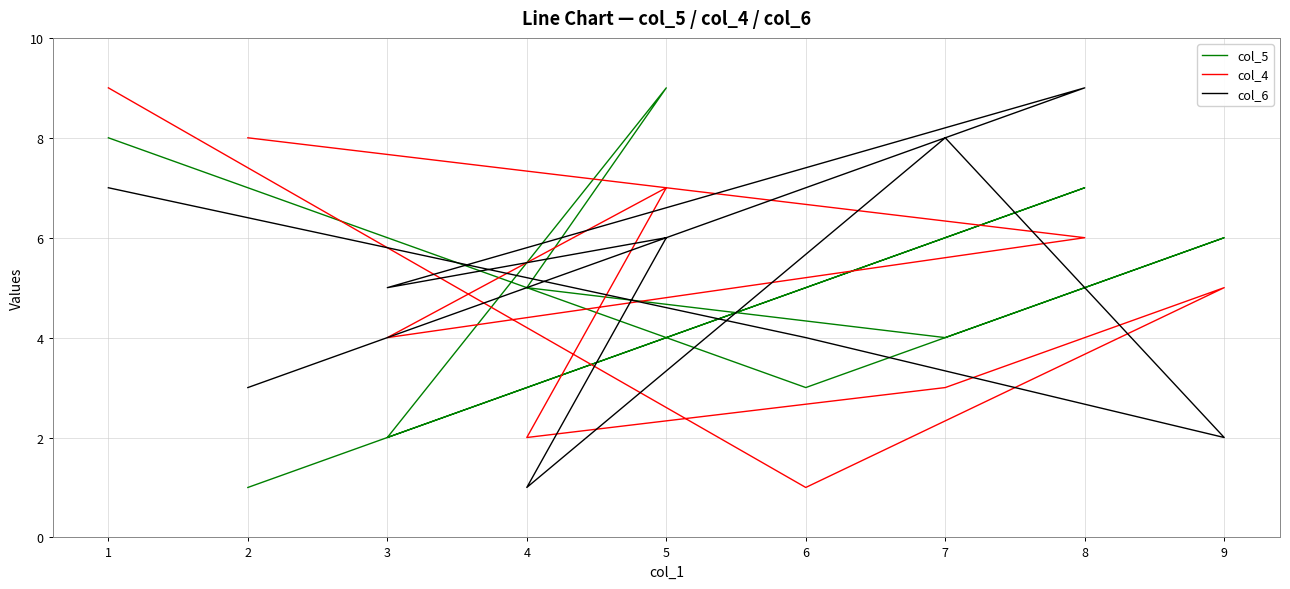

List the series in order of their peak value, highest first.

col_5, col_4, col_6